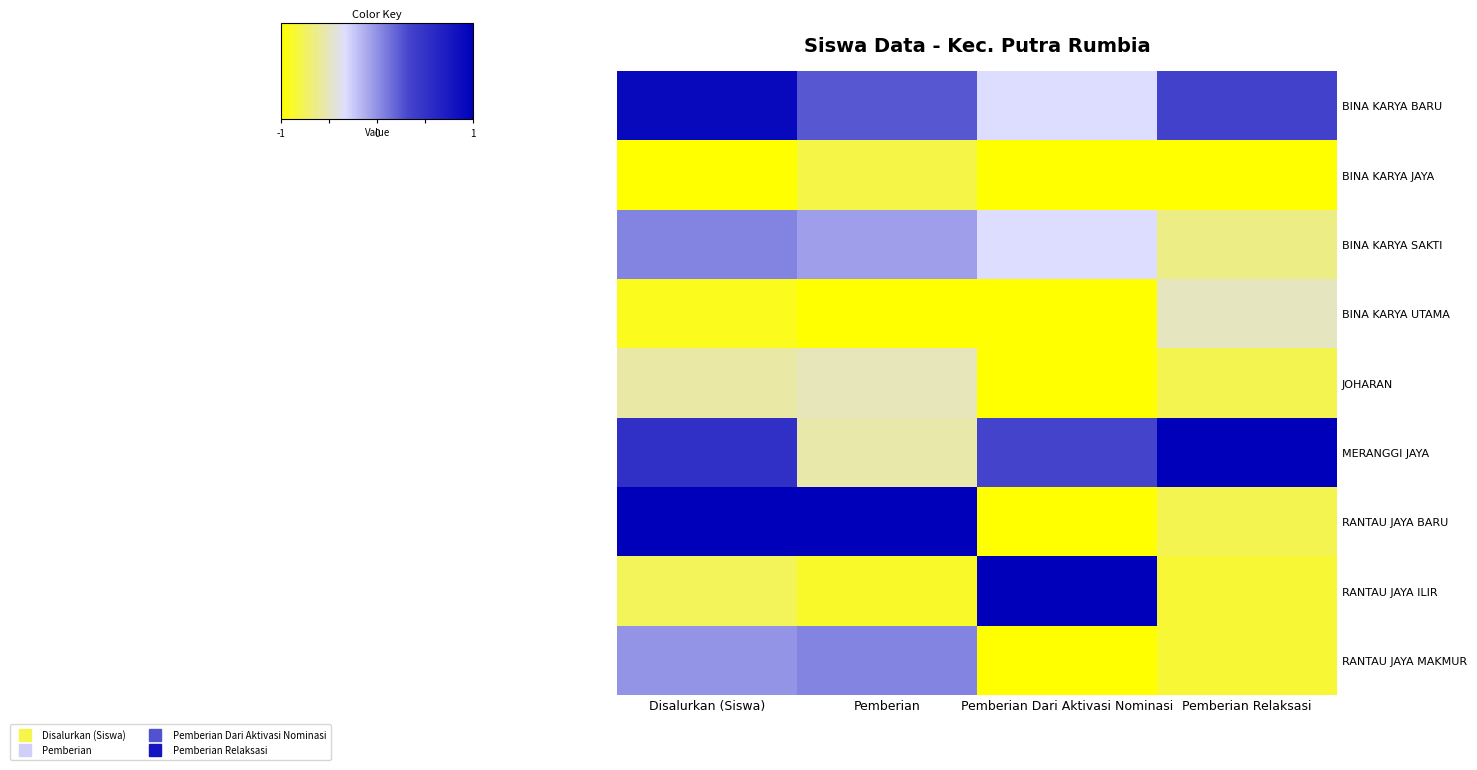

At Disalurkan (Siswa), list the series in order from smallest to largest.

BINA KARYA JAYA, BINA KARYA UTAMA, RANTAU JAYA ILIR, JOHARAN, RANTAU JAYA MAKMUR, BINA KARYA SAKTI, MERANGGI JAYA, BINA KARYA BARU, RANTAU JAYA BARU